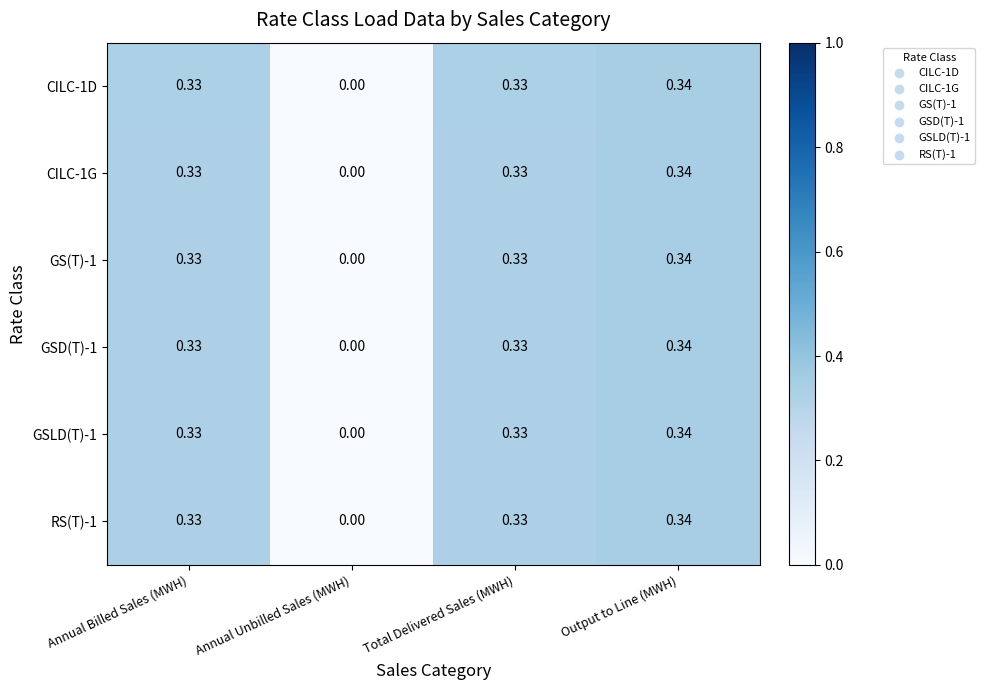

Which category has the lowest value in the CILC-1G series?

Annual Unbilled Sales (MWH)